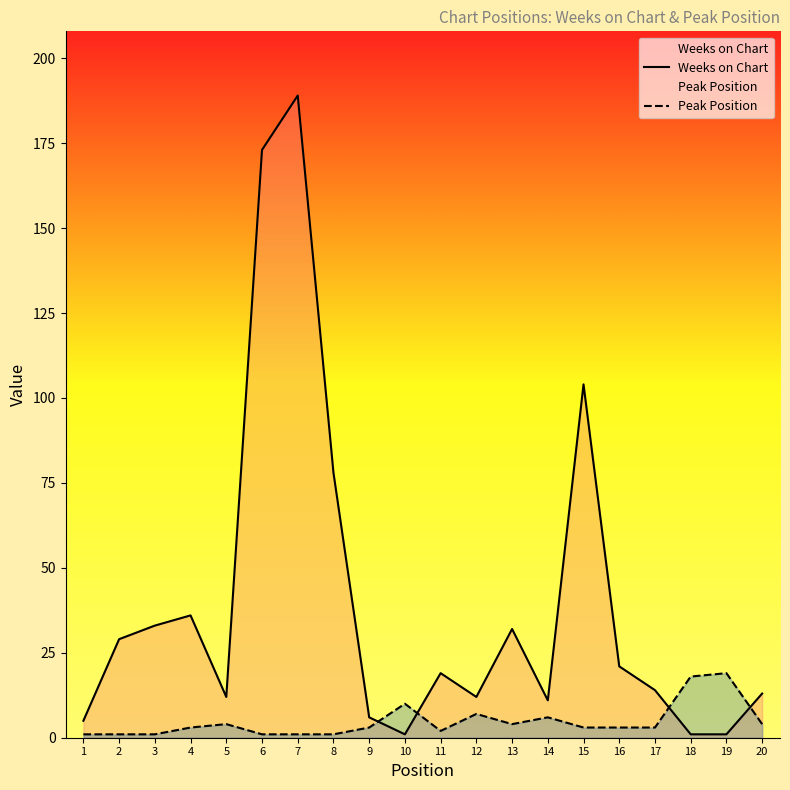

Where is Weeks on Chart nearest to the value 95?

15